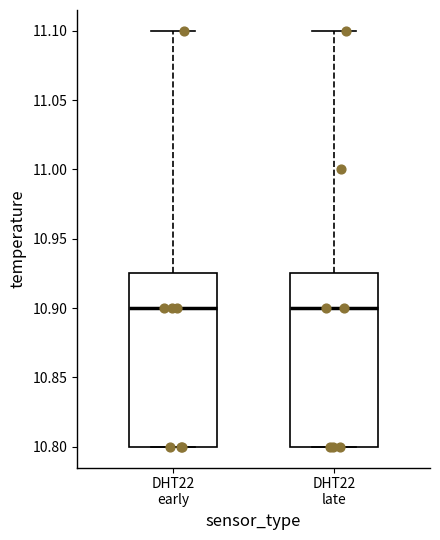

Reading left to right, transcribe this box plot: for each box, give where its median line is, the range the box spans, and where its two whiskers end, as read against the y-axis. The values are not printed on the chart, so give them approximately, as read against the axis.

DHT22 early: median 10.900, box 10.800 to 10.925, whiskers 10.800 to 11.100
DHT22 late: median 10.900, box 10.800 to 10.925, whiskers 10.800 to 11.100